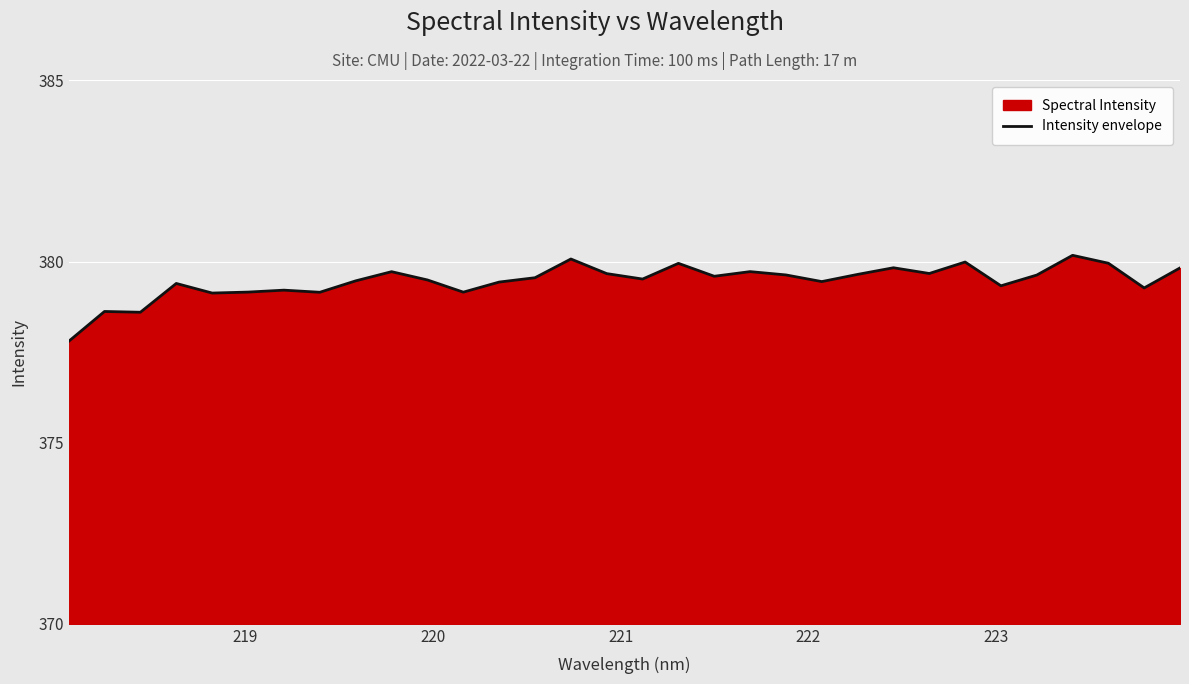

What is the smallest value displayed?

377.8